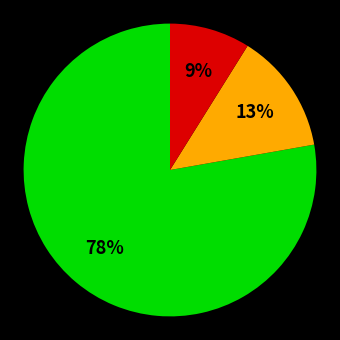

To the nearest percent, what is the average slice percentage?

33%